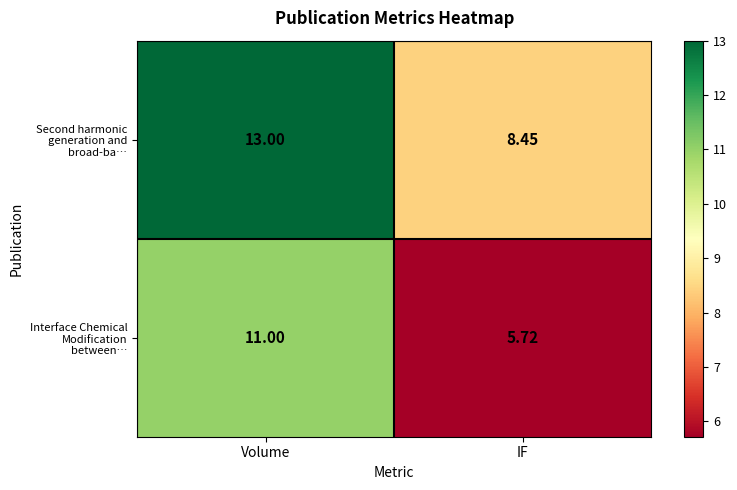

At how many categories does at least one series exceed 9?

1